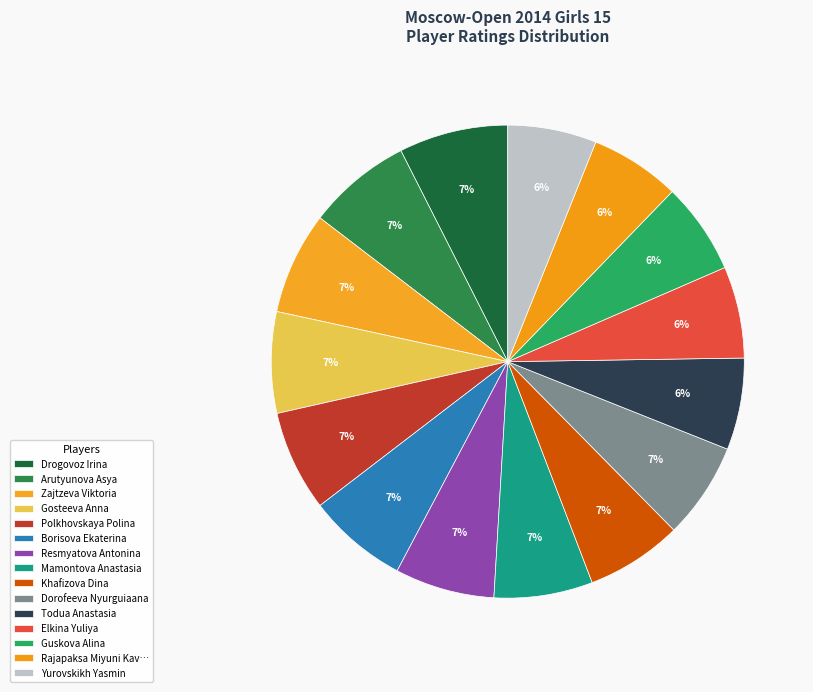

Does Khafizova Dina account for over 50% of the chart?

No